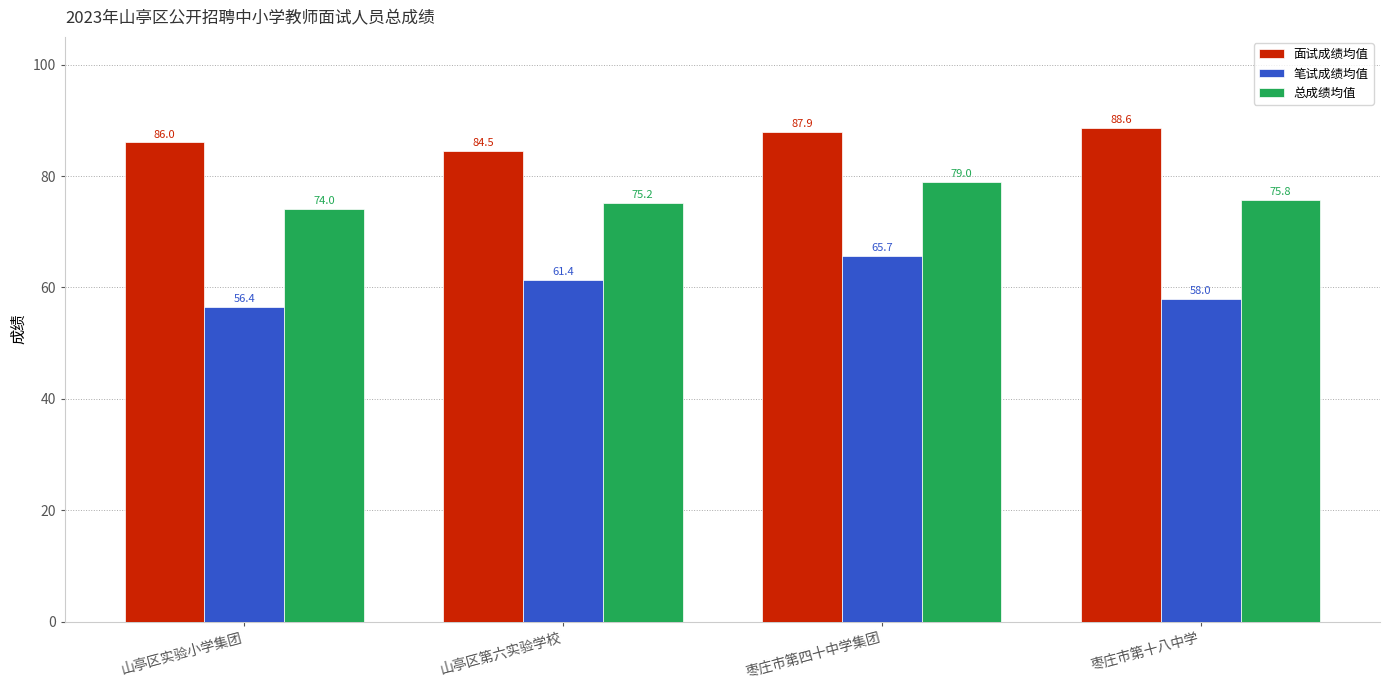

How many data points in 笔试成绩均值 are less than 61?

2